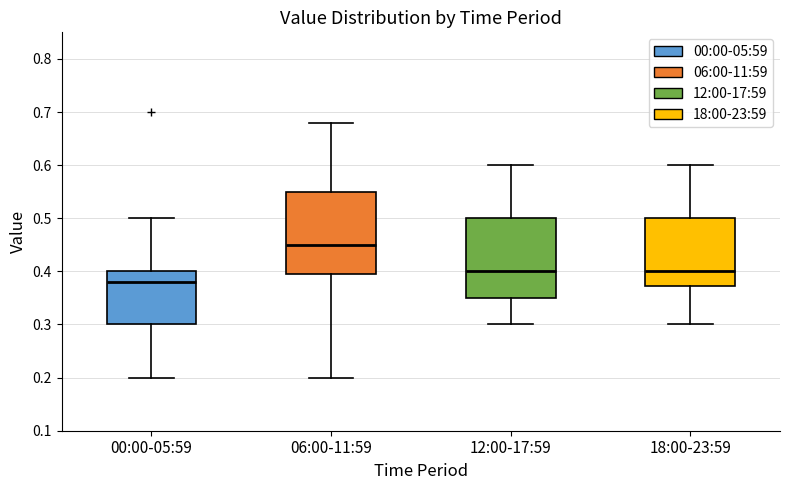

Reading left to right, read every box against the y-axis: the position of its median line, the range the box covers, and the ends of its whiskers. The values are not printed on the chart, so give them approximately, as read against the axis.

00:00-05:59: median 0.38, box 0.30 to 0.40, whiskers 0.20 to 0.50
06:00-11:59: median 0.45, box 0.40 to 0.55, whiskers 0.20 to 0.68
12:00-17:59: median 0.40, box 0.35 to 0.50, whiskers 0.30 to 0.60
18:00-23:59: median 0.40, box 0.37 to 0.50, whiskers 0.30 to 0.60